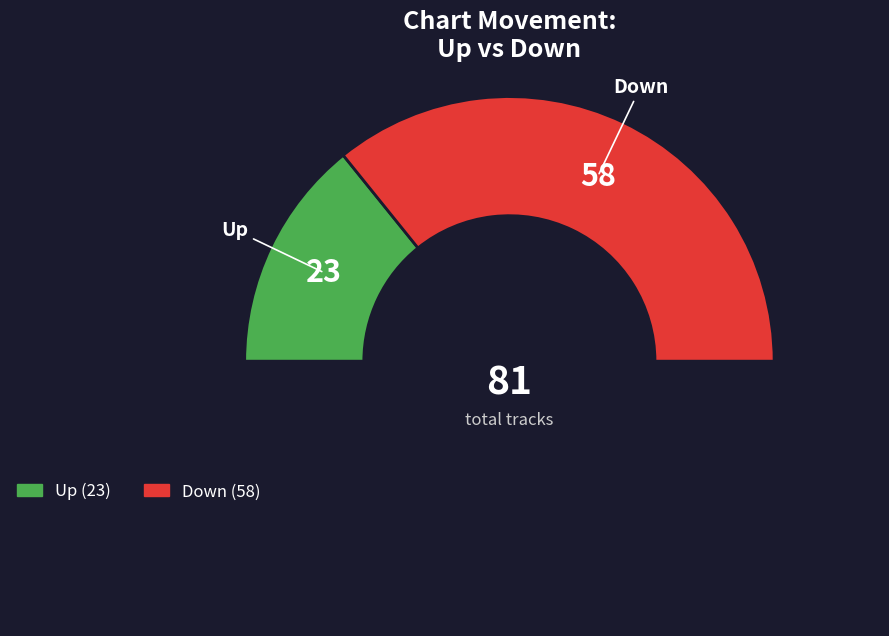

How many slices are in this pie chart?

3